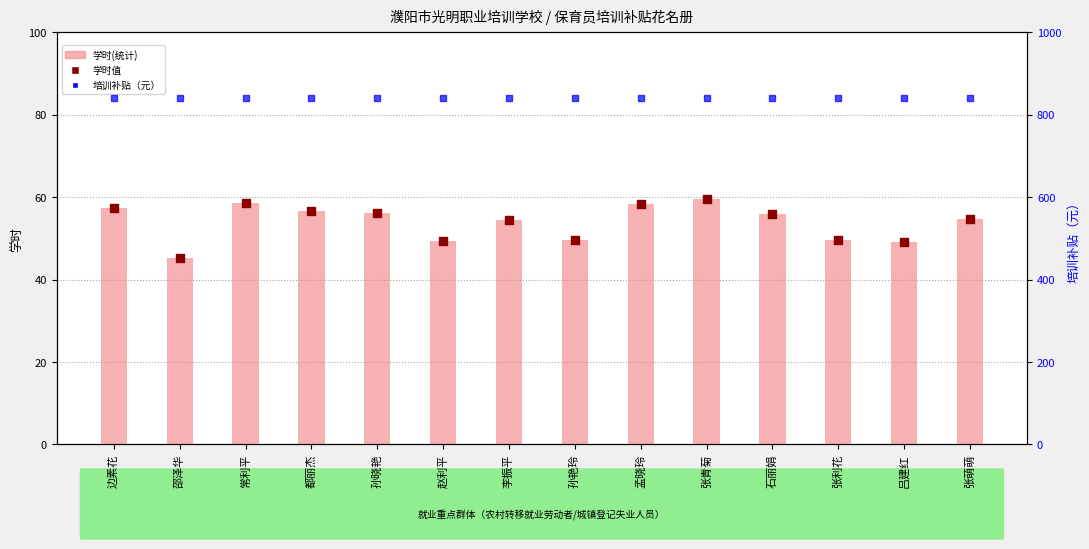

What are all the series names shown in the legend?

学时(统计), 学时值, 培训补贴（元）